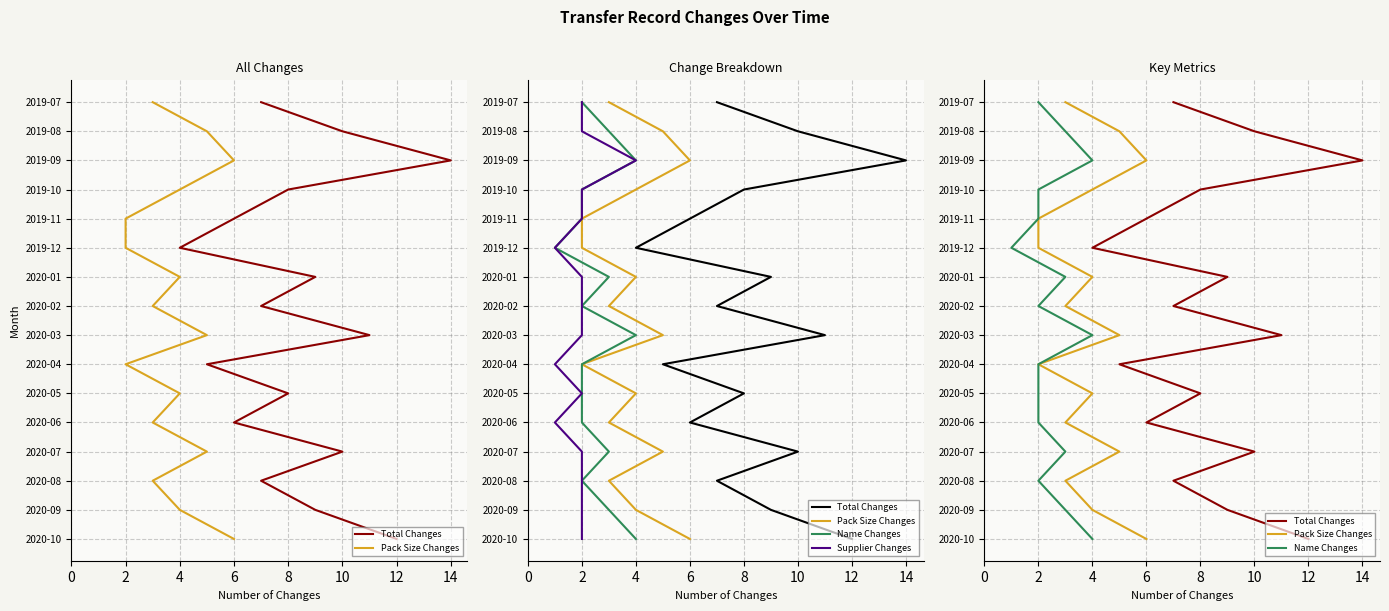

True or false: Total Changes and Supplier Changes cross at least once.

False